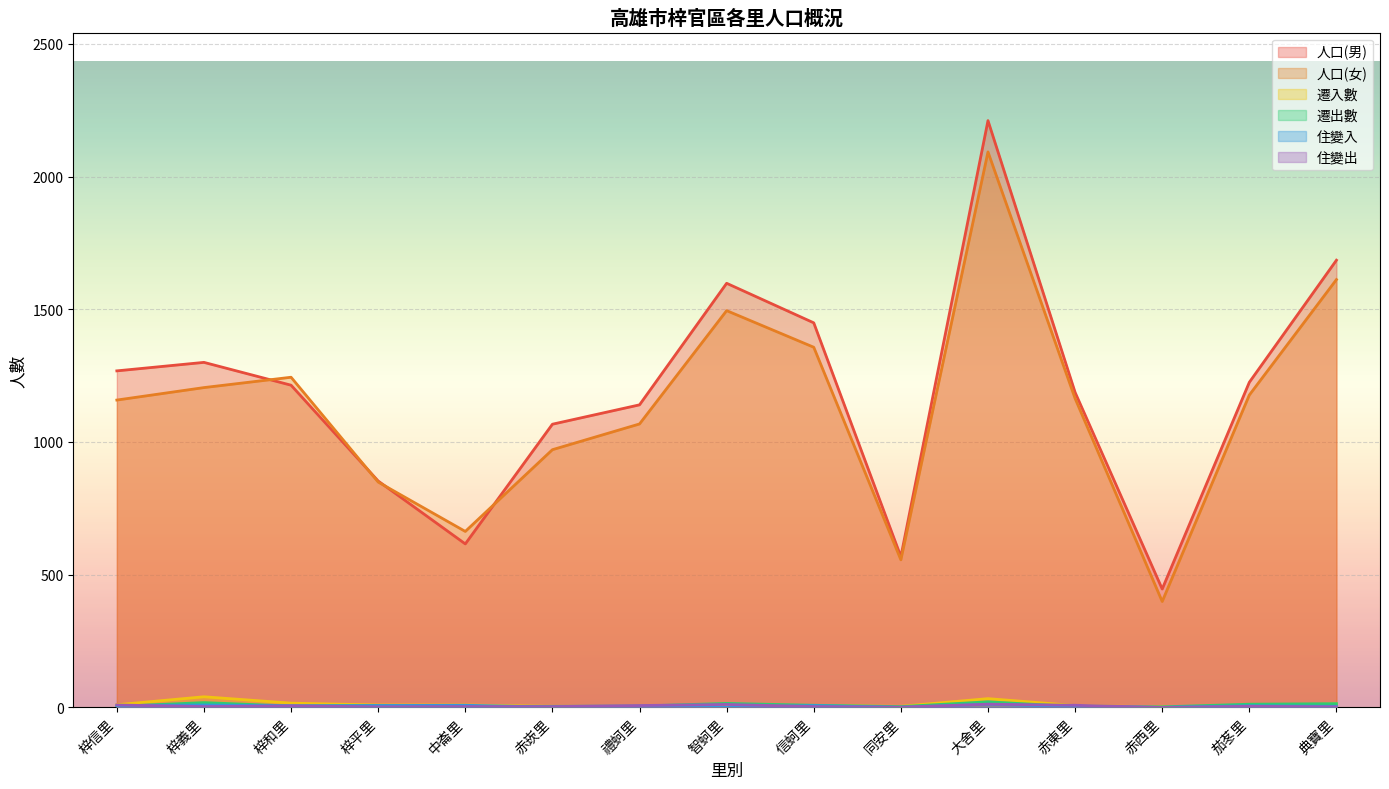

The value of 人口(女) at 梓信里 is 341. True or false?

False